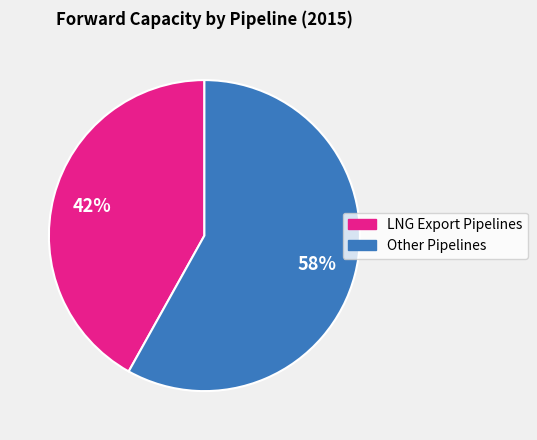

To the nearest percent, what portion does Other Pipelines represent?

58%